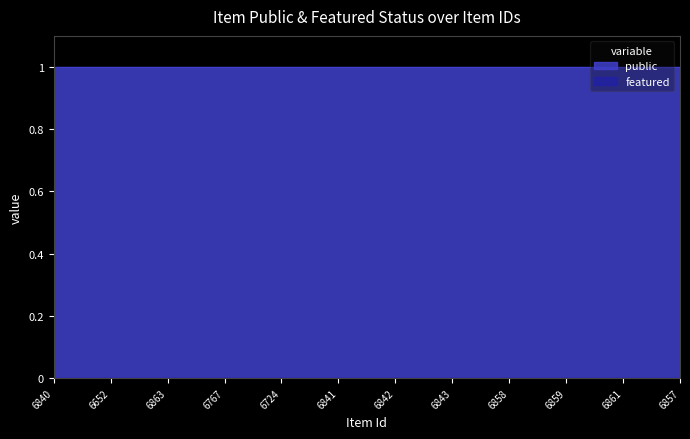

Rank the categories by featured value from lowest to highest.

6840, 6652, 6863, 6767, 6724, 6841, 6842, 6843, 6858, 6859, 6861, 6857